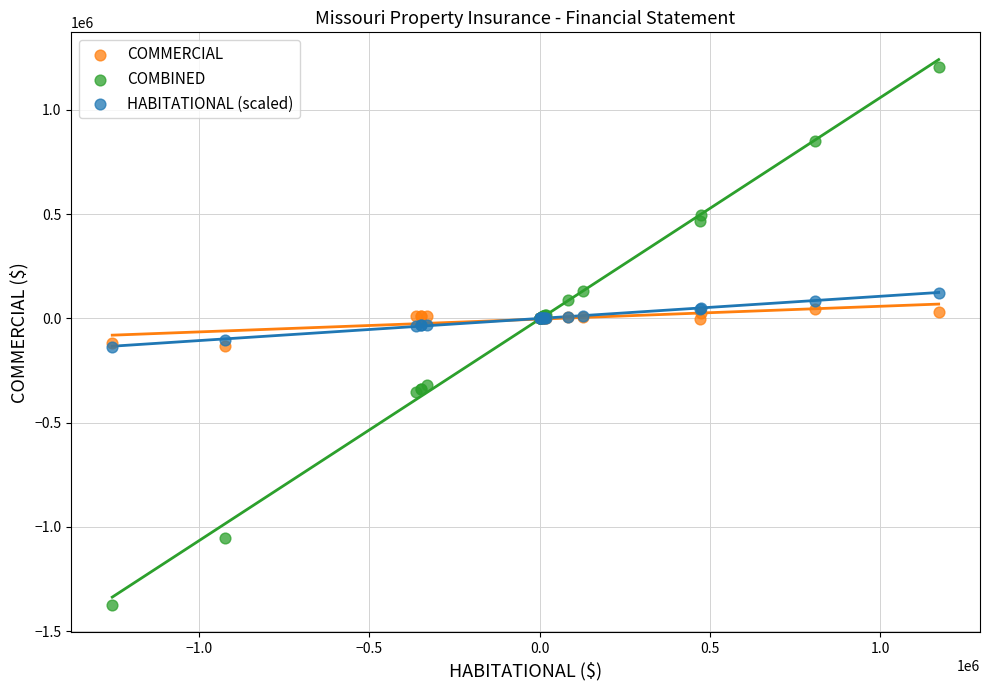

Which series has the widest spread of Y values?

COMBINED